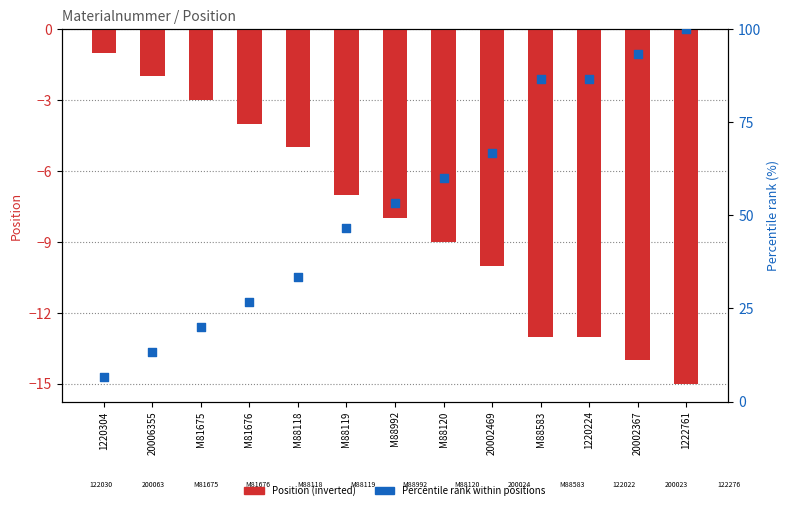

At how many categories does at least one series exceed 38?

8